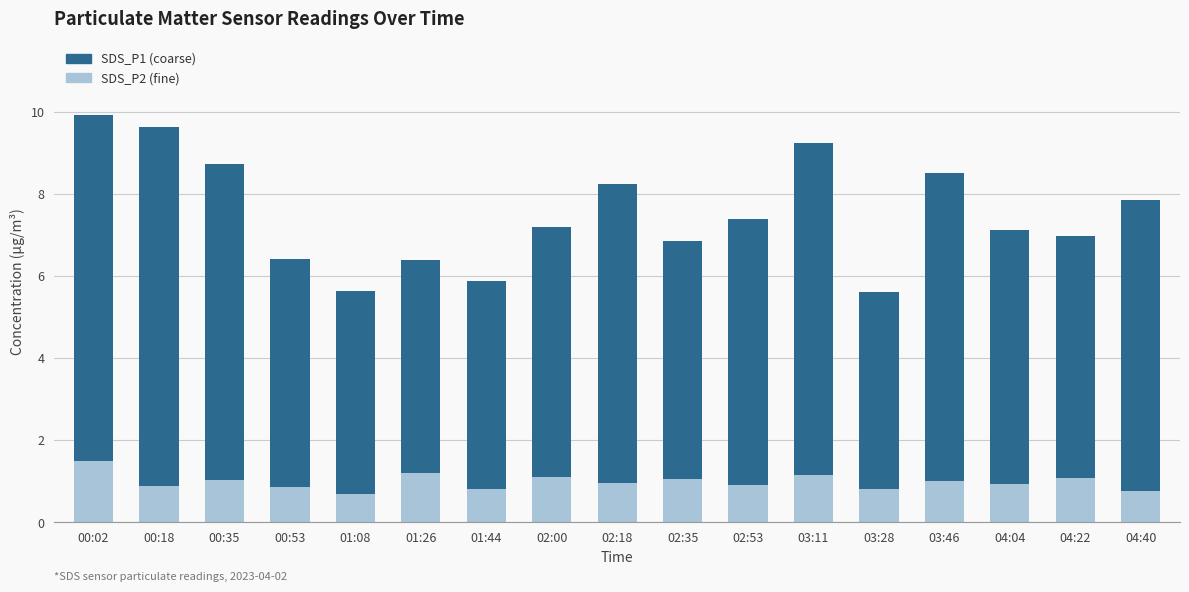

What is the total value across all series at 03:46?

8.5